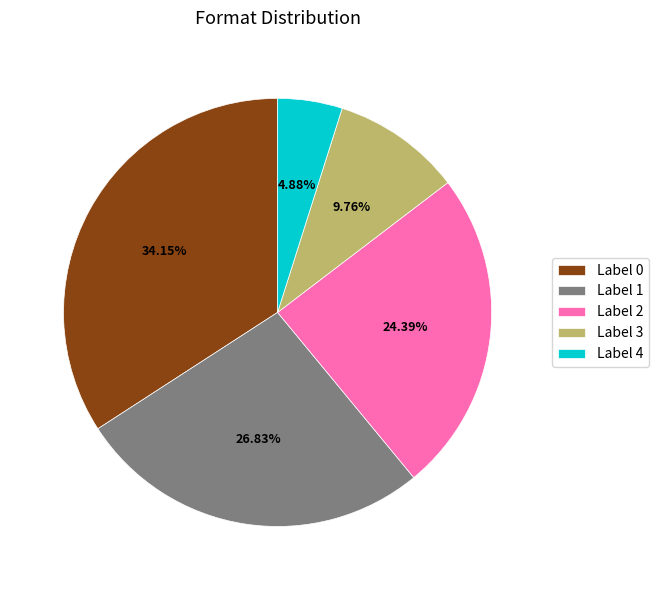

What is the largest slice in the pie chart?

Label 0